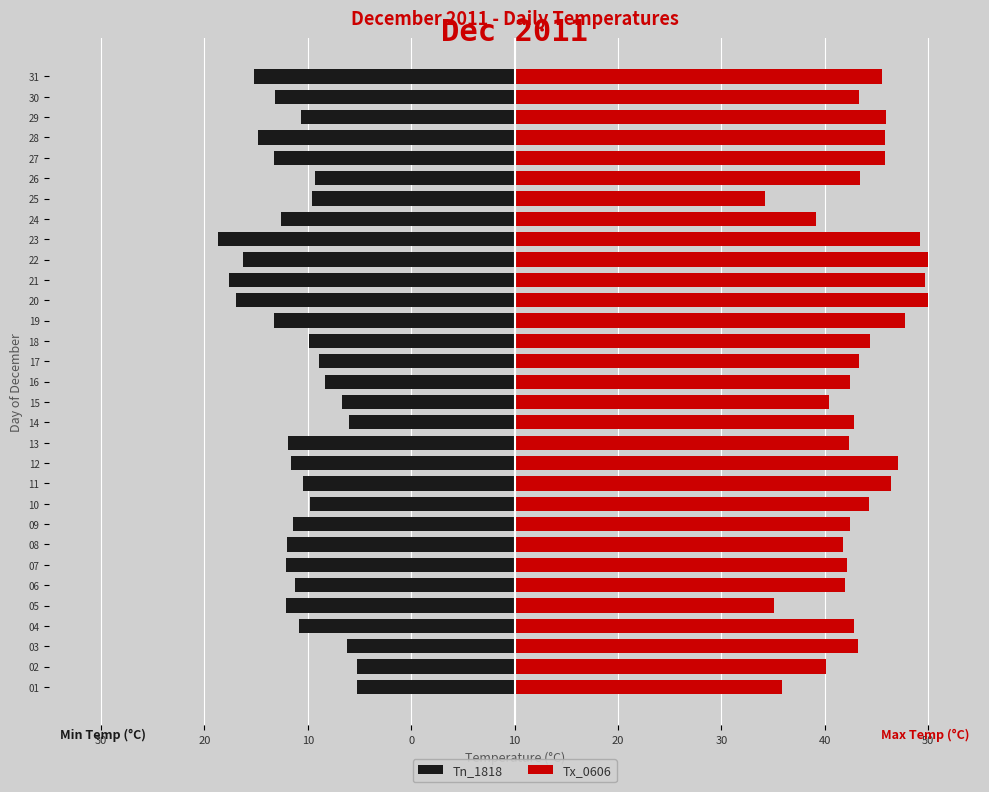

Rank the series by their maximum value, from highest to lowest.

Tx_0606, Tn_1818